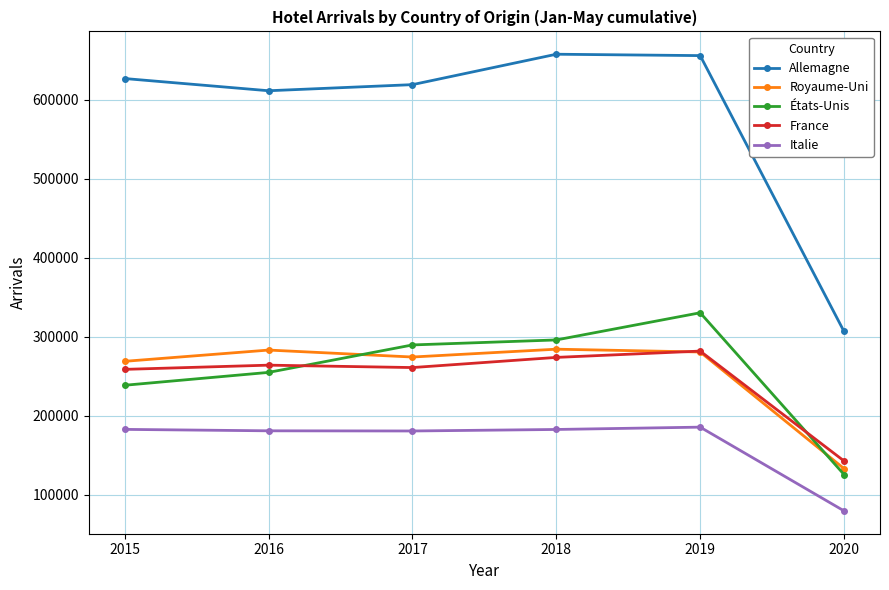

True or false: Allemagne and Italie intersect in this chart.

False